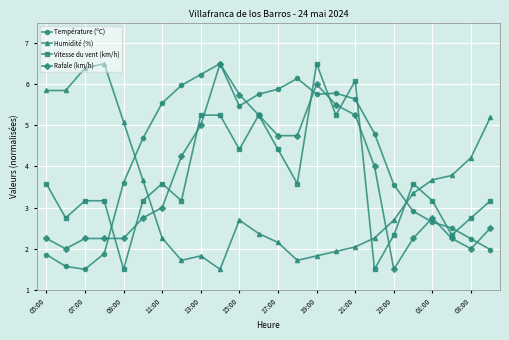

At how many categories does at least one series exceed 3?

24